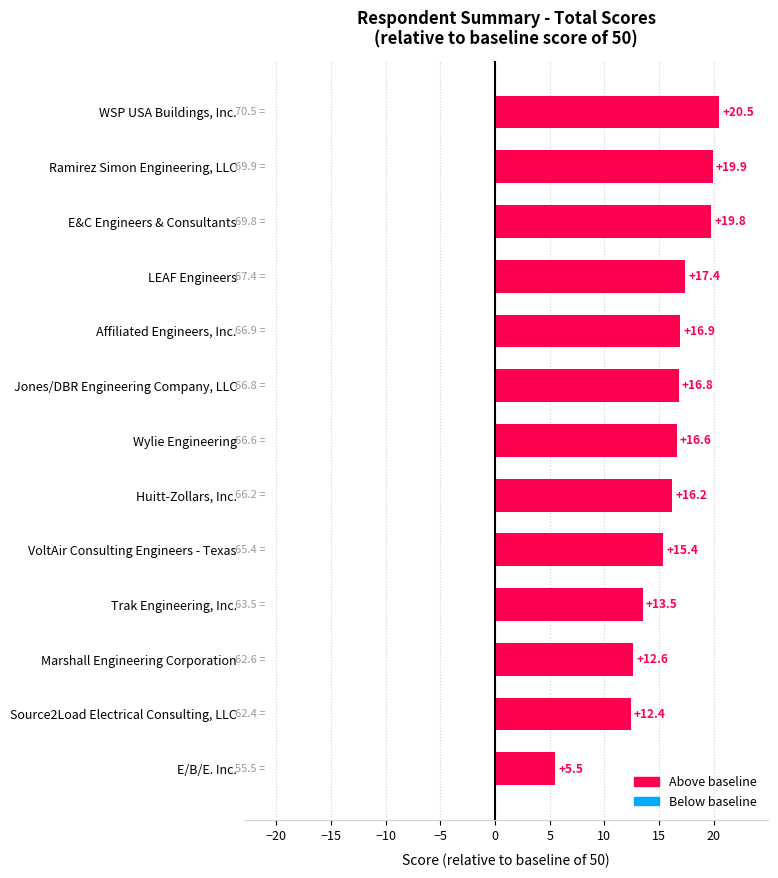

Which category has the lowest value across all series?

E/B/E. Inc.